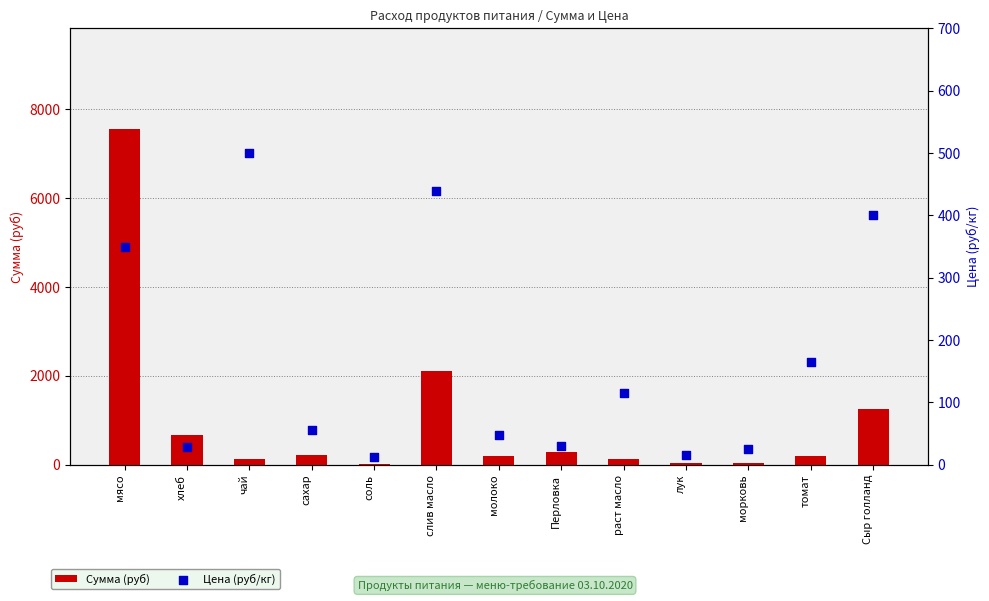

At how many categories does at least one series exceed 1483?

2